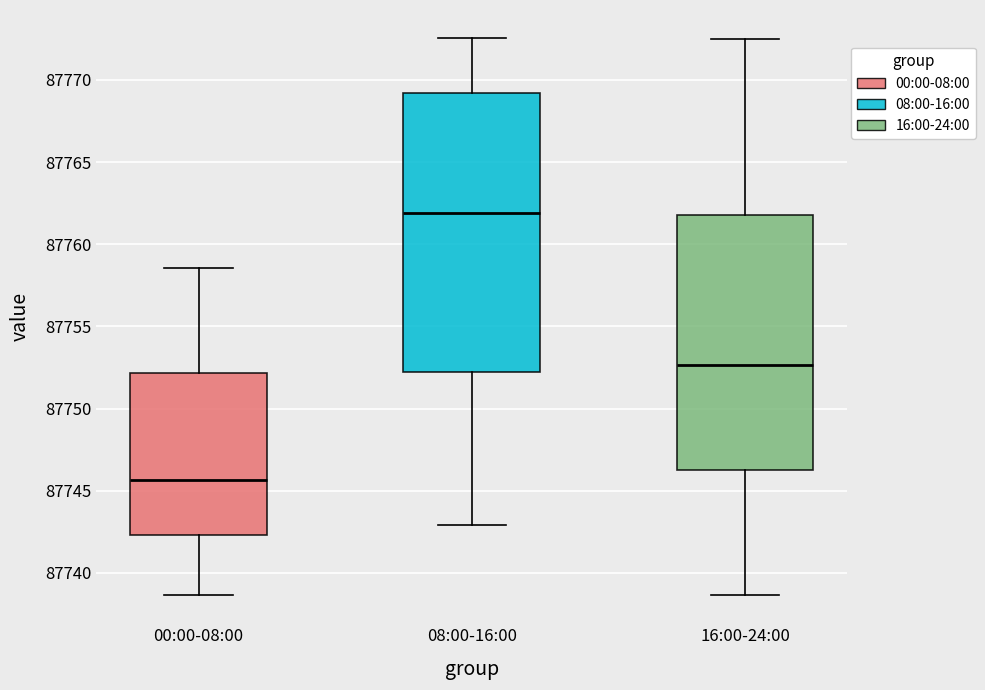

Where is the upper edge of the box for 16:00-24:00 on the y-axis? The values are not printed on the chart, so give them approximately, as read against the axis.

87762.0